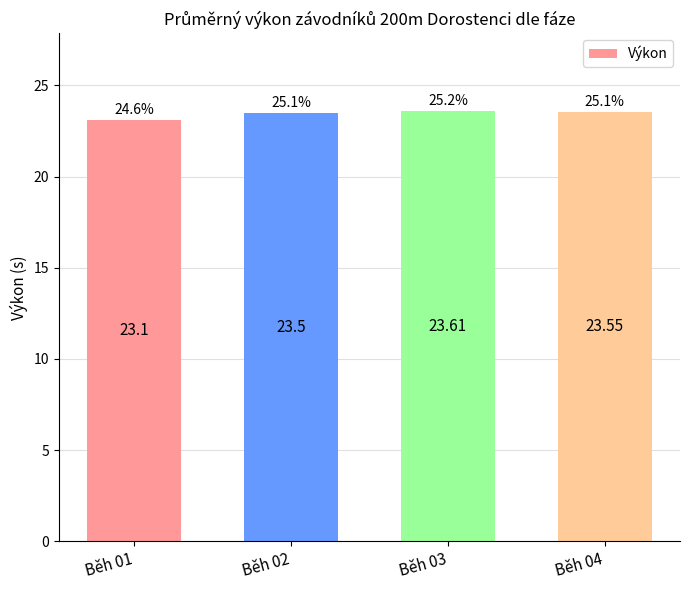

What is the greatest value displayed?

23.6